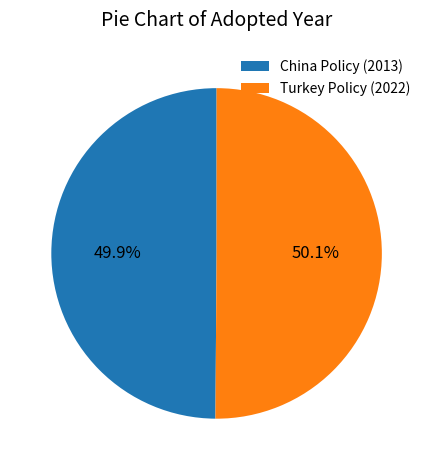

What is the ratio of the value at Turkey Policy (2022) to the value at China Policy (2013)?

1.0